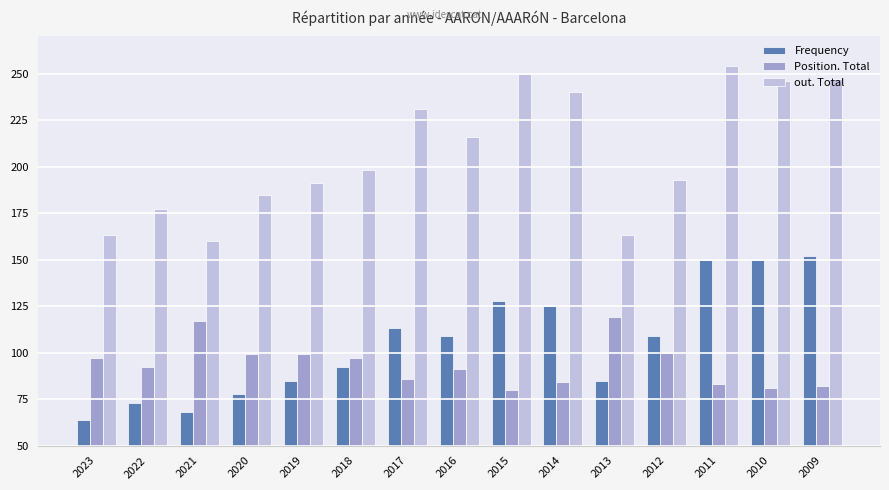

Does the chart contain stacked bars?

No